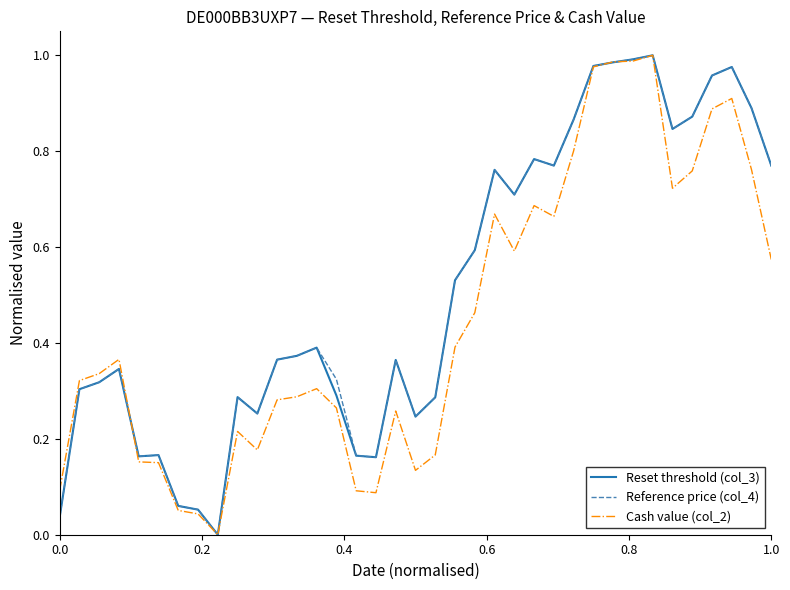

True or false: Cash value (col_2) and Reset threshold (col_3) cross at least once.

True